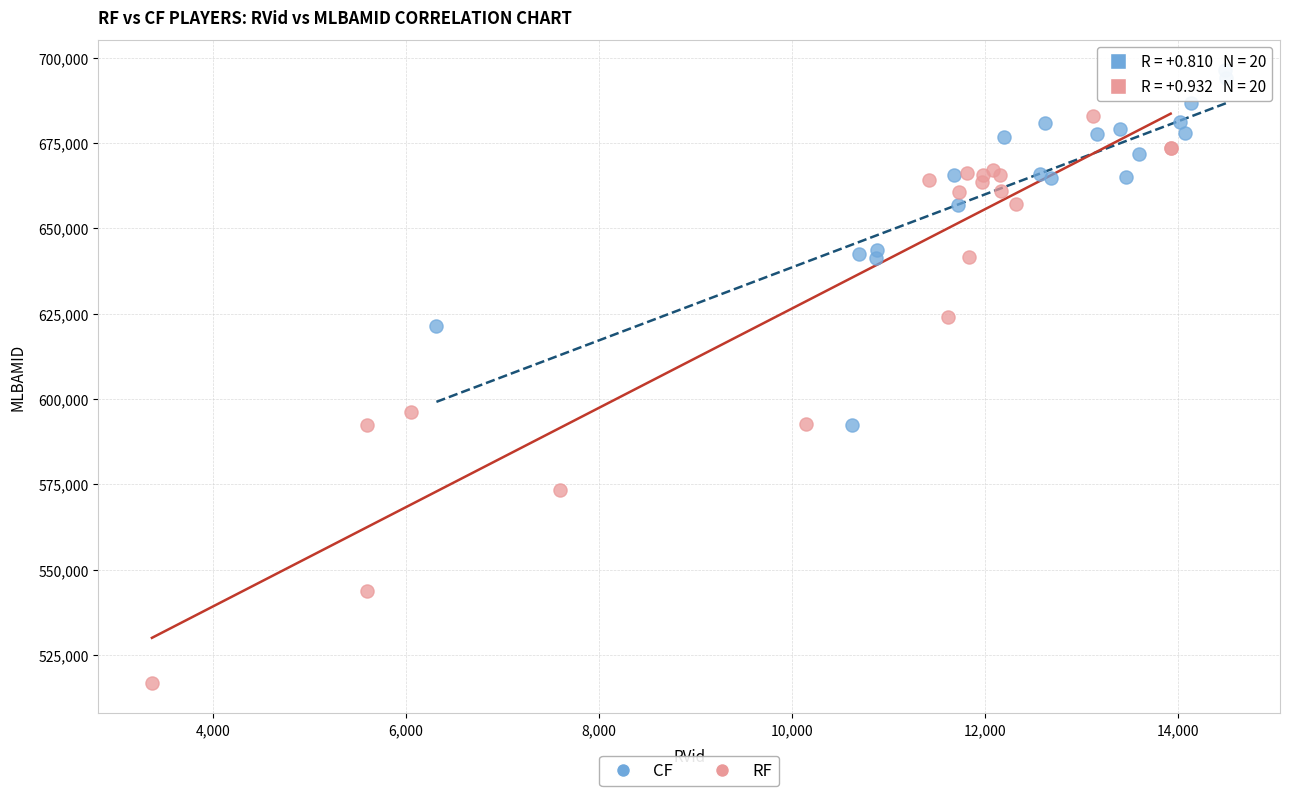

Which series reaches the maximum Y coordinate?

CF